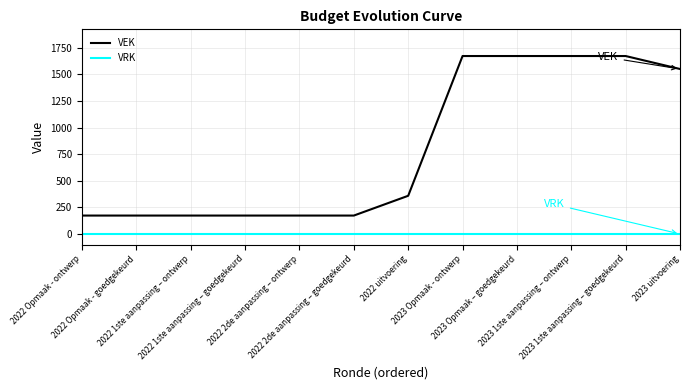

Which series has the widest spread of values?

VEK